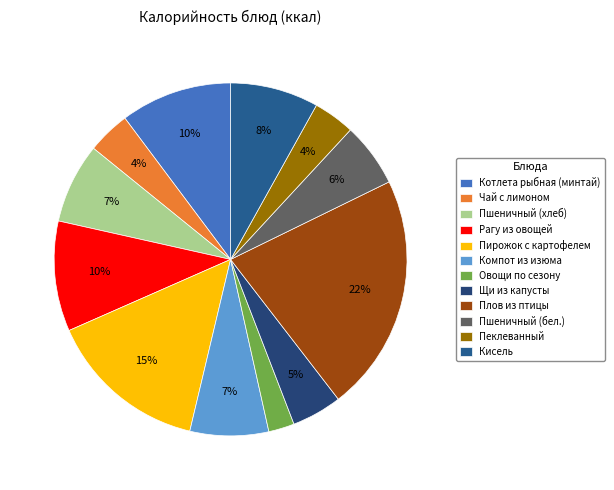

What is the largest slice in the pie chart?

Плов из птицы